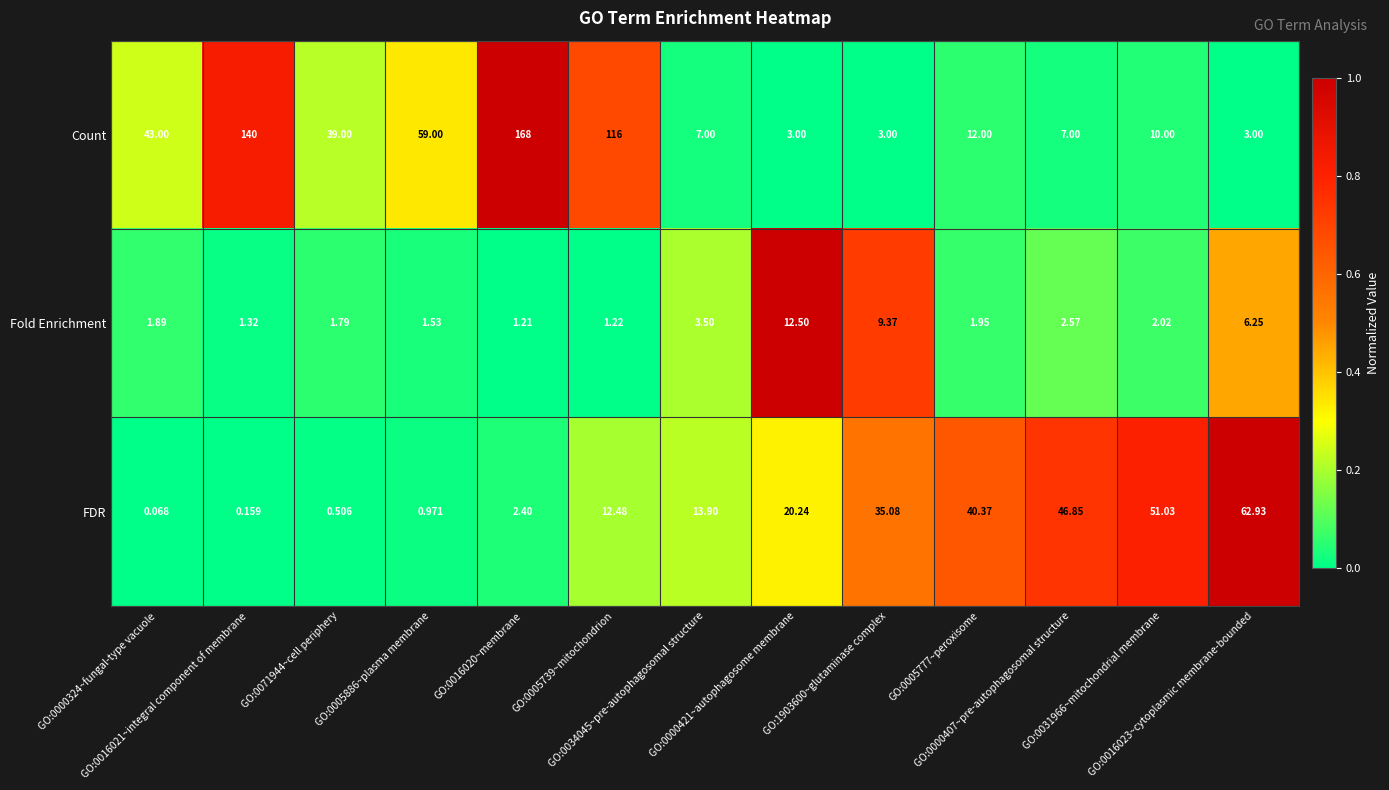

List the series in order of their overall mean, lowest first.

Fold Enrichment, FDR, Count